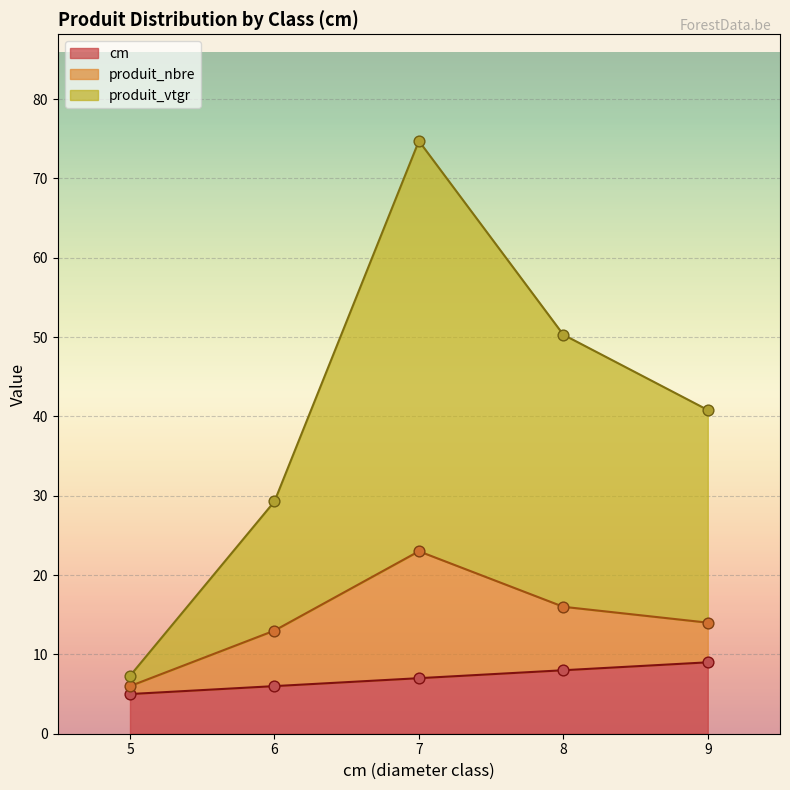

The cm series shows 7 at 7. True or false?

True